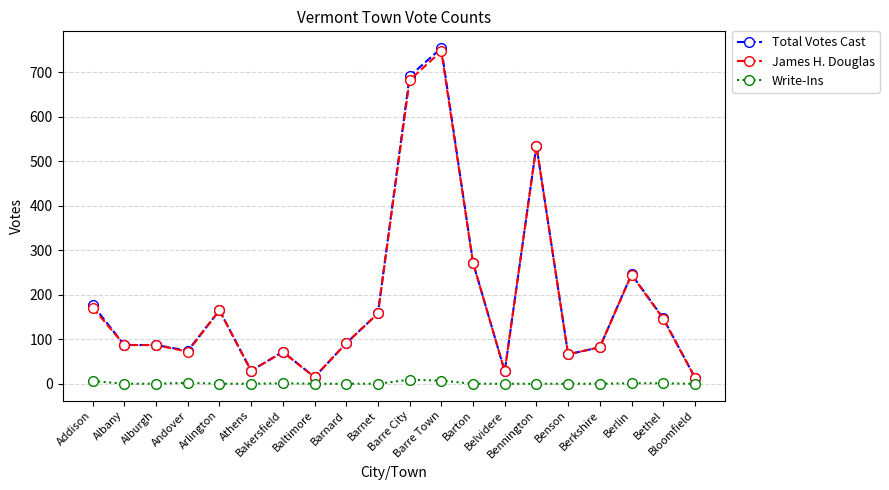

What is the difference between the second highest and second lowest values in the James H. Douglas series?

667